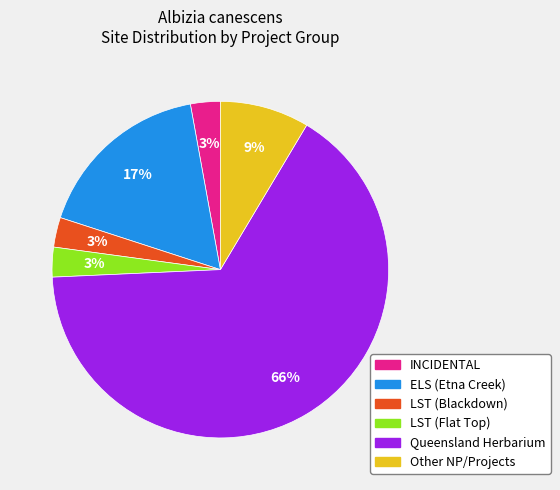

Which category has the biggest portion of the pie?

Queensland Herbarium